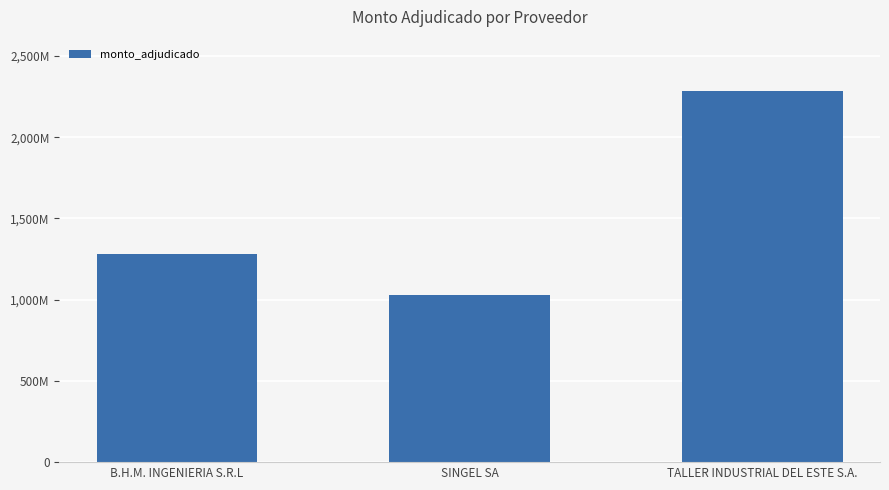

The value at TALLER INDUSTRIAL DEL ESTE S.A. is 4037401179. True or false?

False